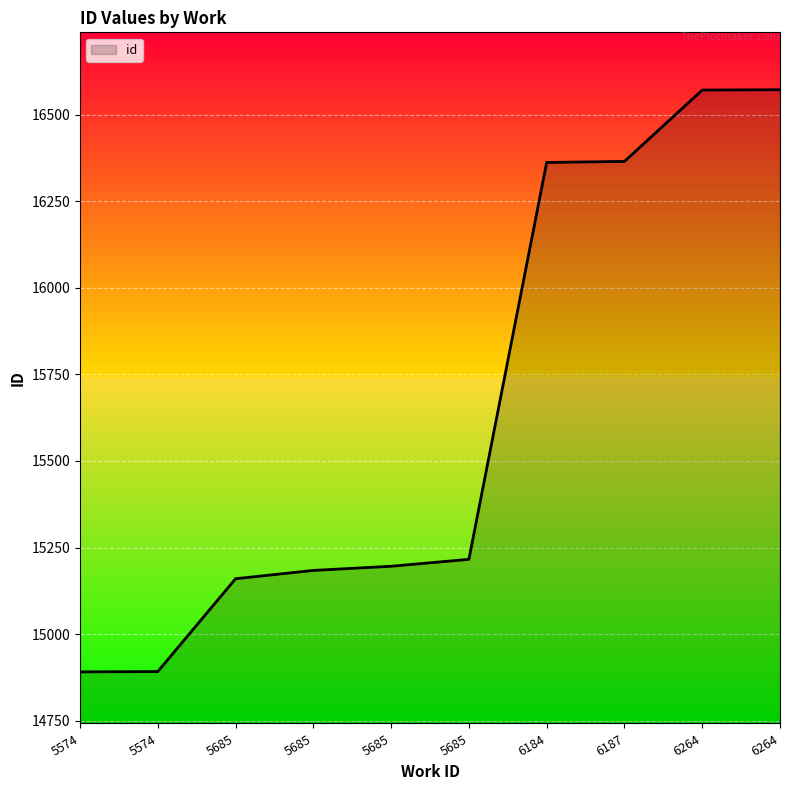

What is the value of the 9th point from the left?

16571